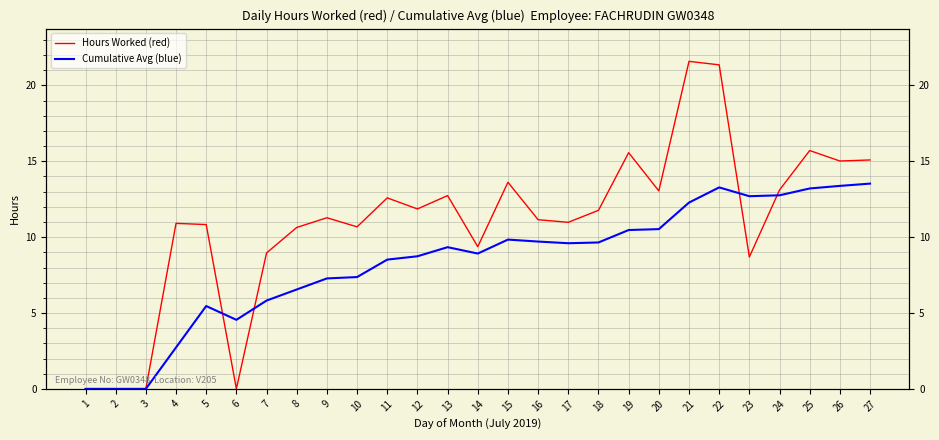

Count the number of categories in the chart.

27